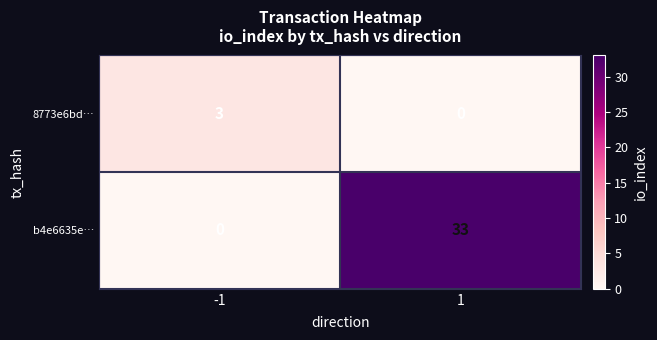

How many data points does each series have?

2